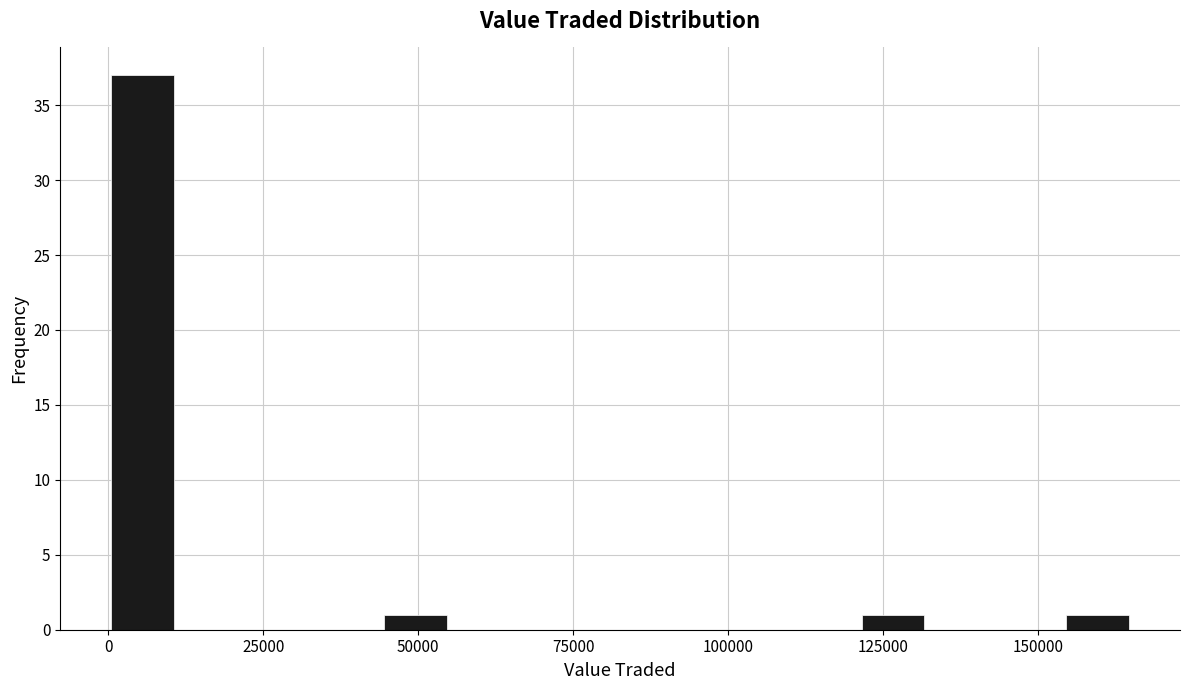

Read against the x-axis, roughly where is the centre of the tallest bar?

5000